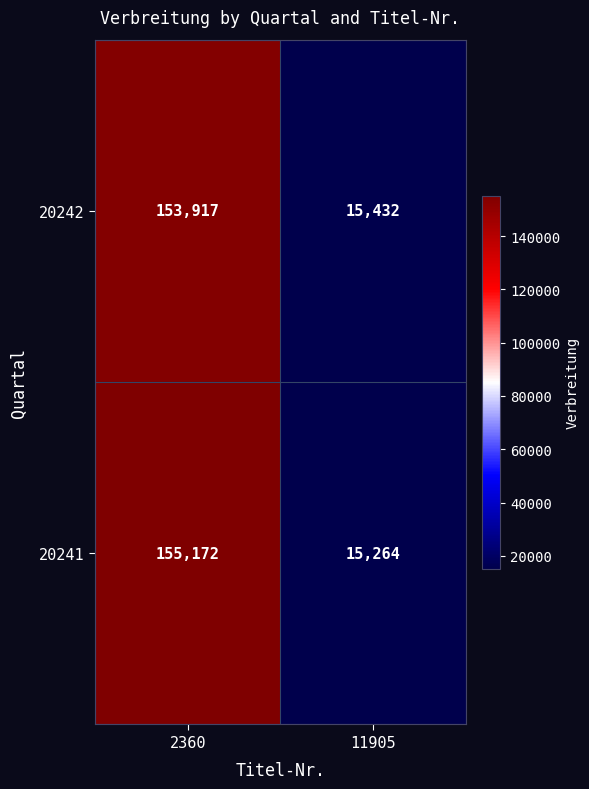

How many data points does each series have?

2